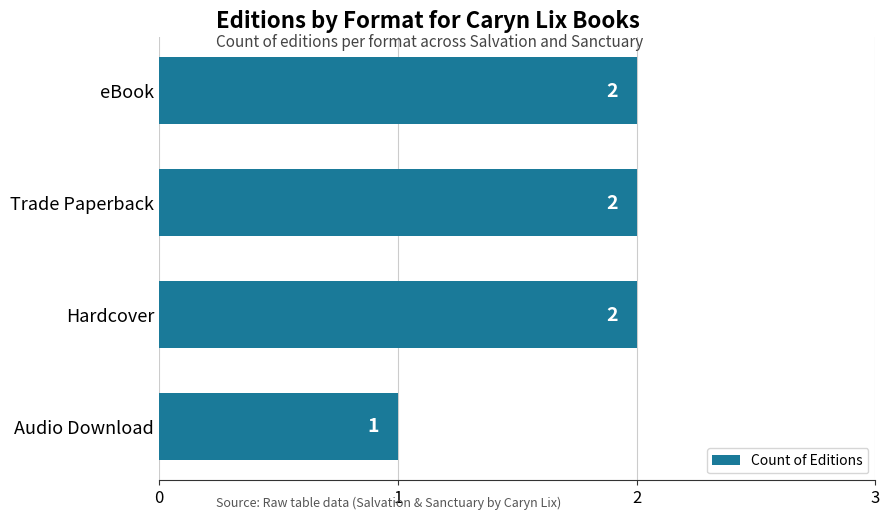

The chart shows a value of 3 at Trade Paperback. True or false?

False